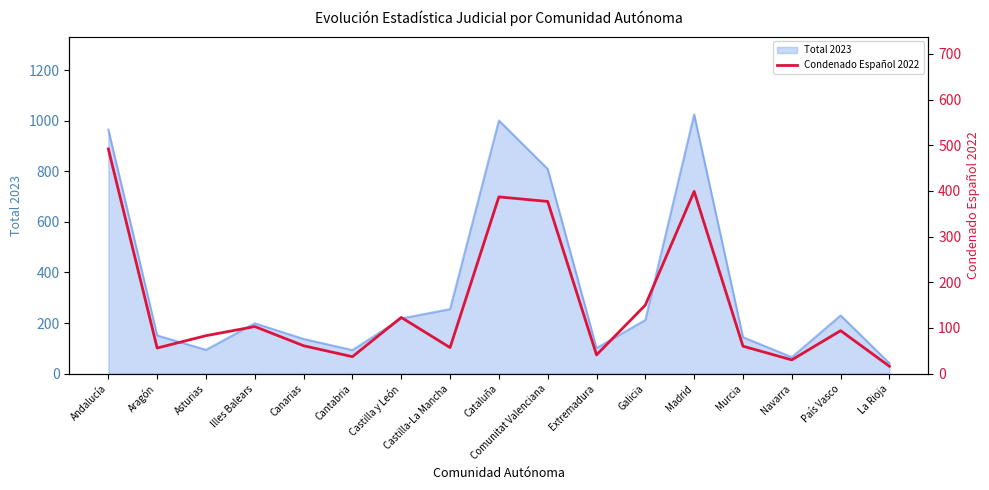

At which category does the data reach its first local peak?

Illes Balears